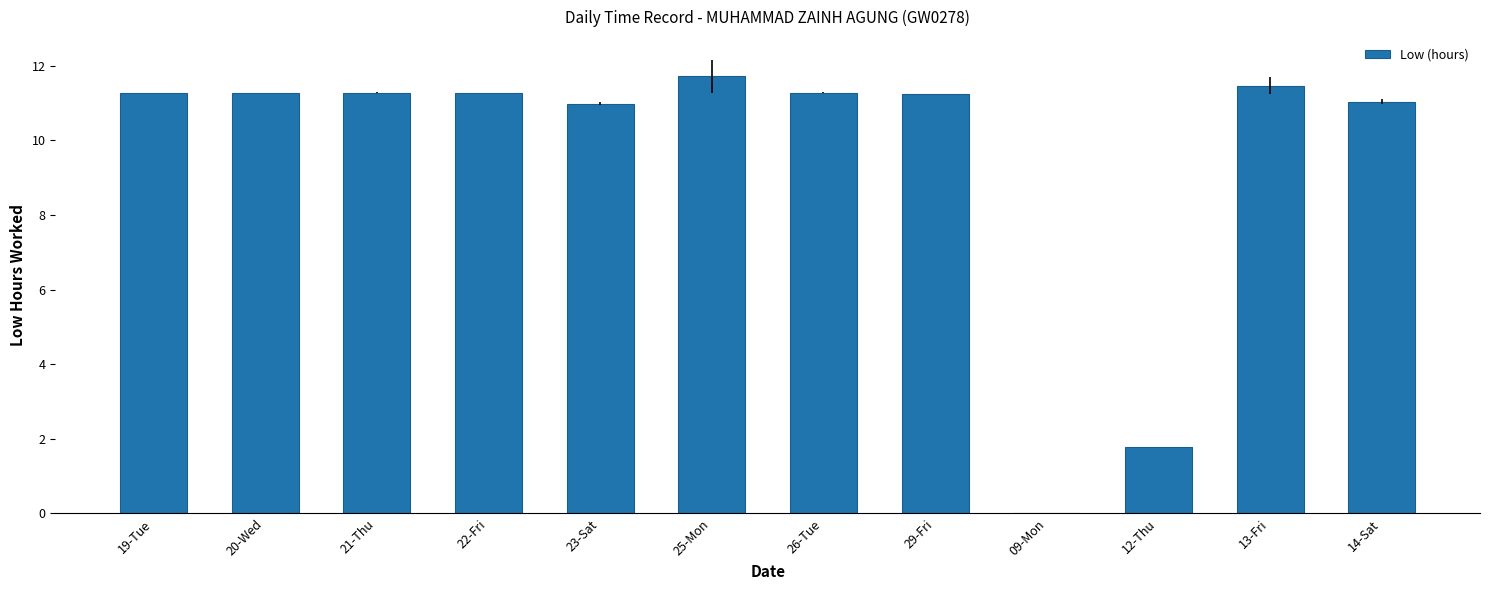

Read the value at 25-Mon.

11.7